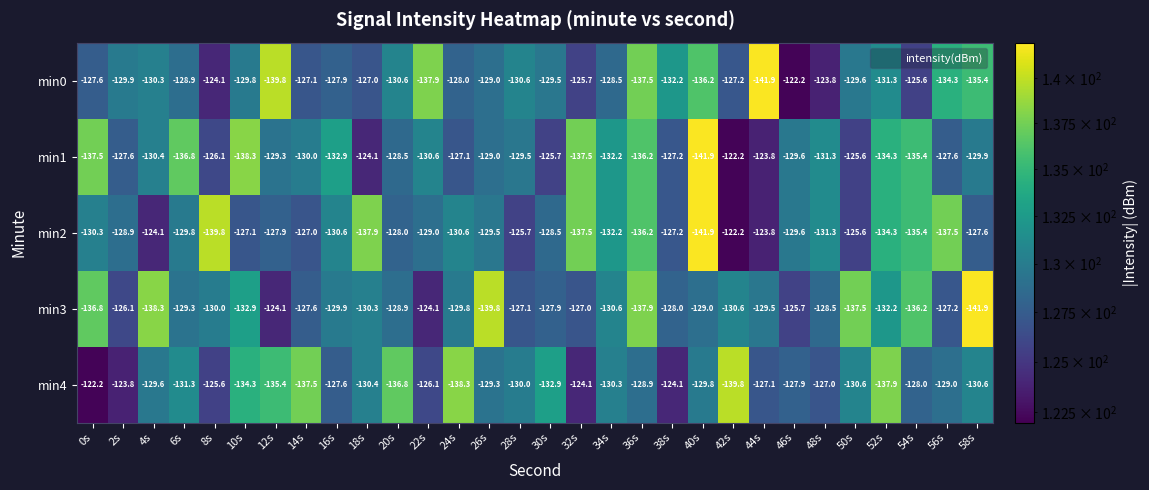

Which series changed the most between 2s and 20s?

min4